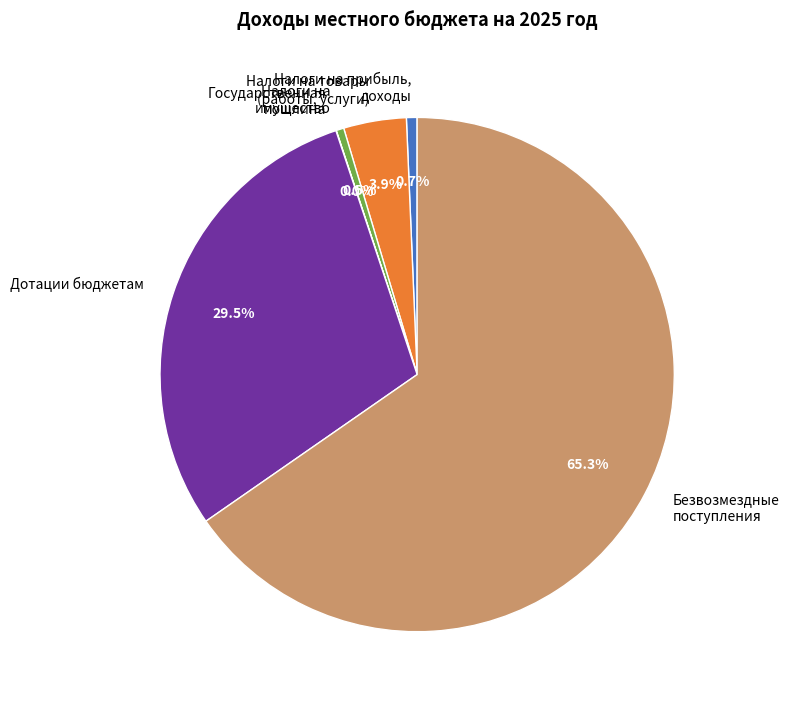

Is there any slice that represents more than half of the pie?

Yes